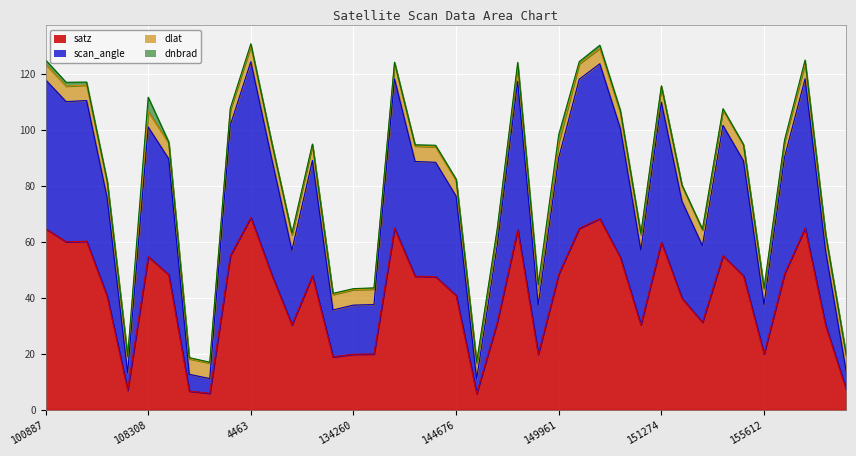

What is the total value across all series at 149775?

62.9